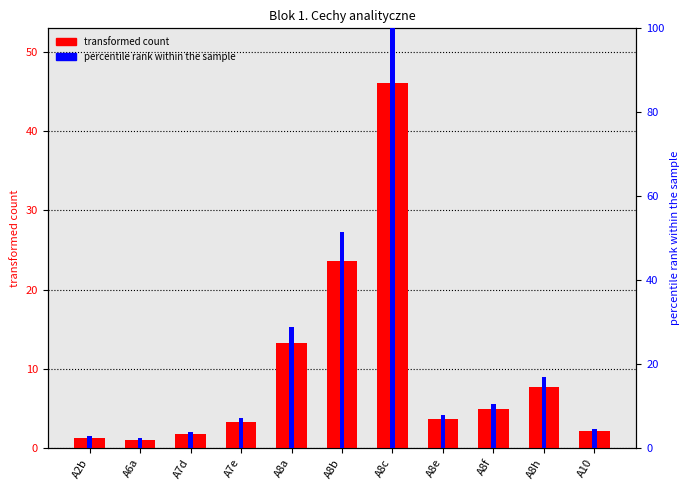

What position from the right is A8h?

2